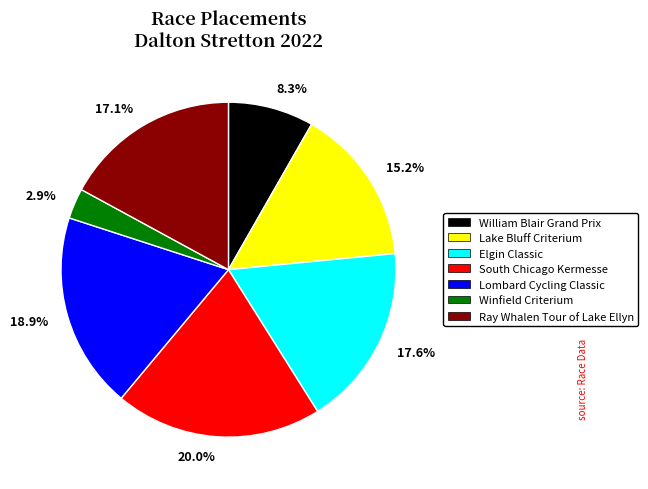

What is the ratio of the value at Ray Whalen Tour of Lake Ellyn to the value at South Chicago Kermesse?

0.9